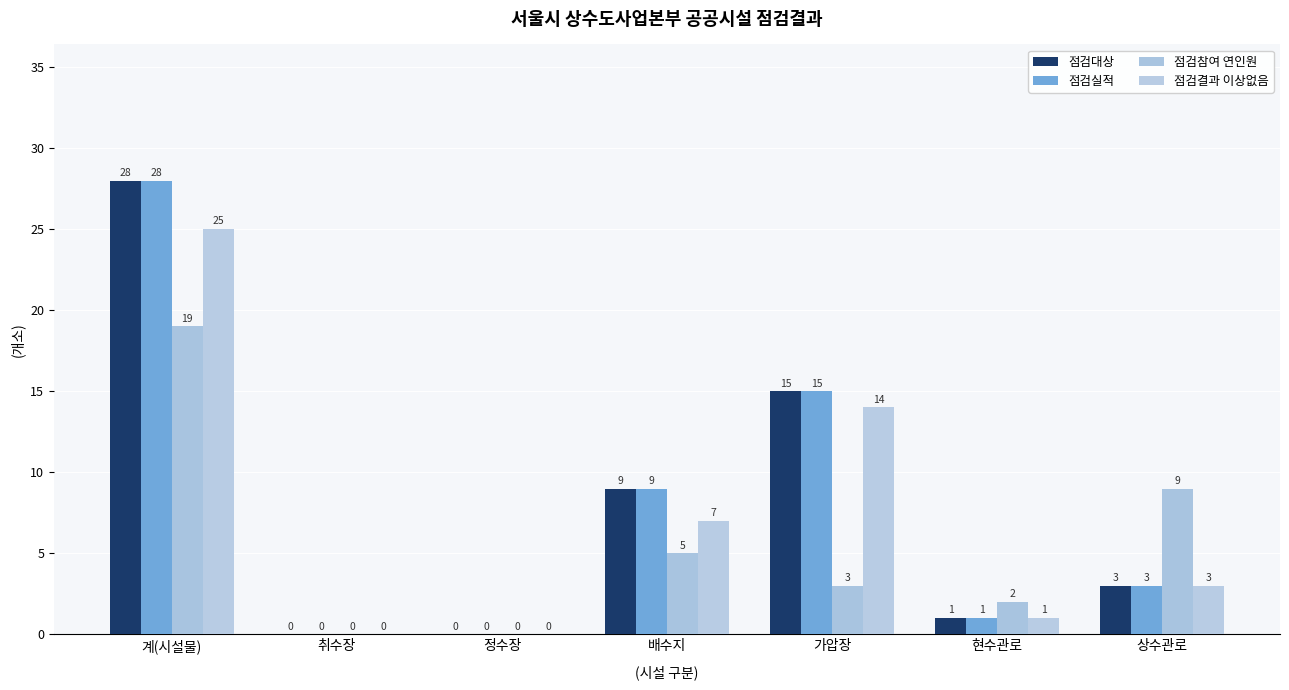

Rank the series by their maximum value, from highest to lowest.

점검대상, 점검실적, 점검결과 이상없음, 점검참여 연인원